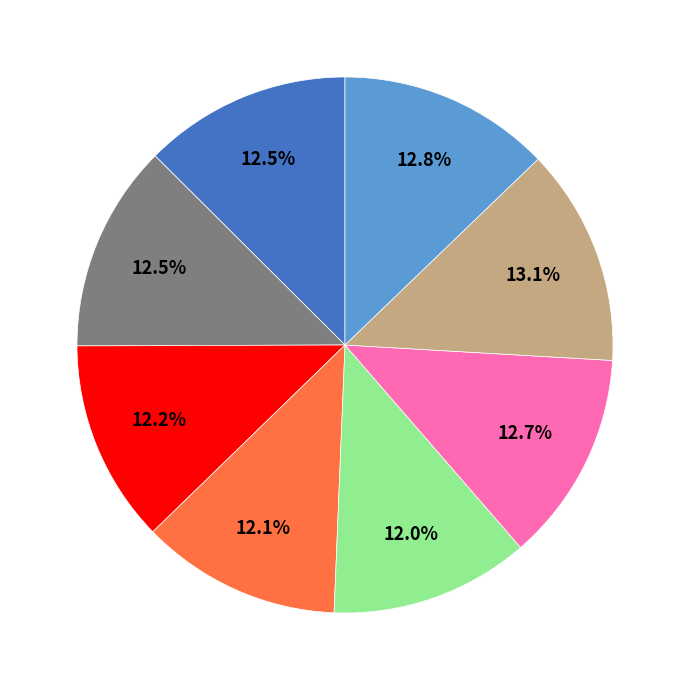

Is there a majority slice in this chart?

No